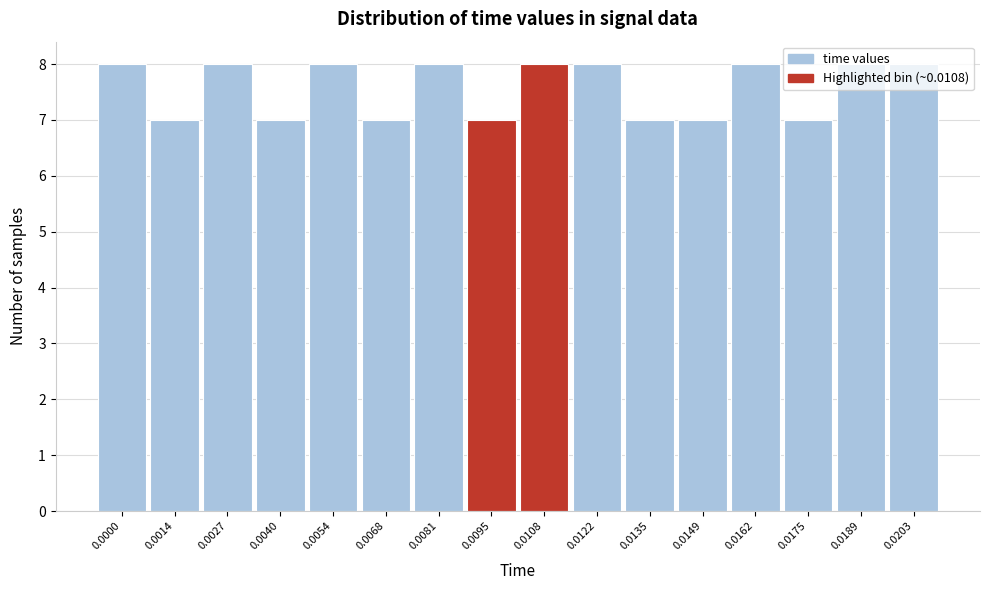

What is the minimum value shown in the chart?

7